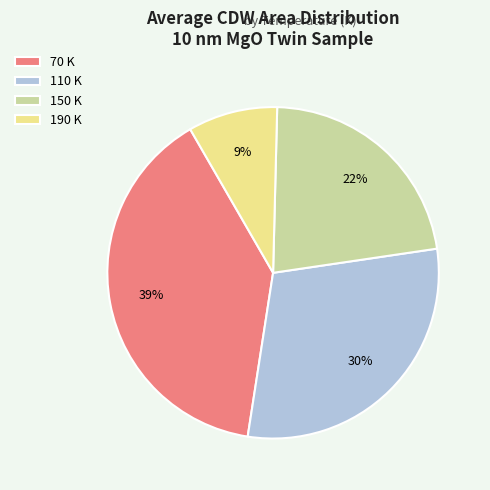

Combined, do 150 K and 190 K account for over 50%?

No